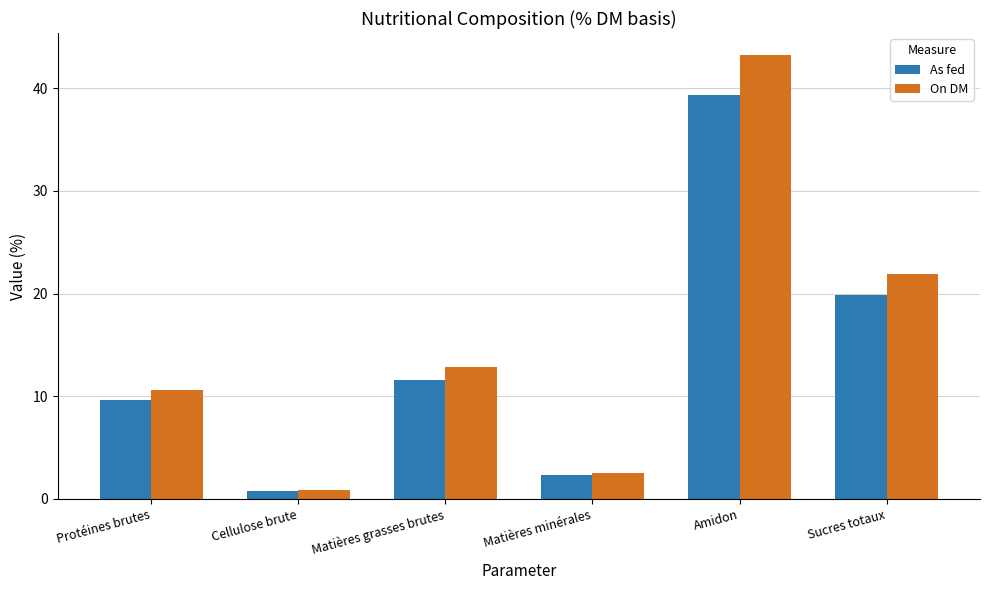

What is the label of the 5th bar from the left?

Amidon